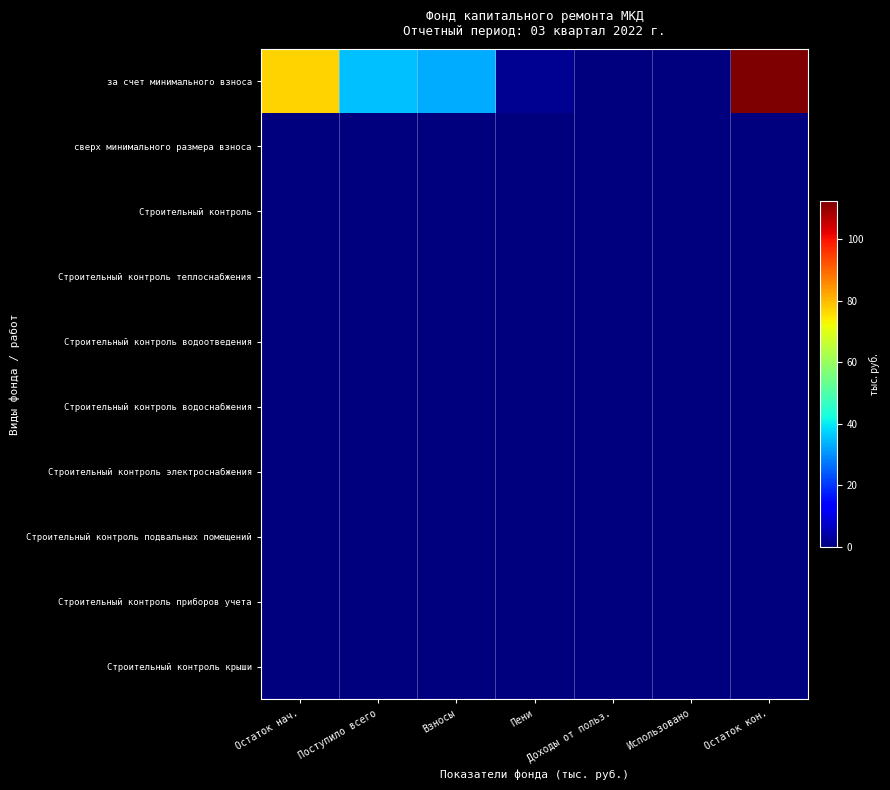

Reading left to right, transcribe all the data shown in this chart.

за счет минимального взноса: Остаток нач.=77.2	Поступило всего=35.1	Взносы=33.1	Пени=2.0	Доходы от польз.=0.0	Использовано=0.0	Остаток кон.=112.3
сверх минимального размера взноса: Остаток нач.=0.0	Поступило всего=0.0	Взносы=0.0	Пени=0.0	Доходы от польз.=0.0	Использовано=0.0	Остаток кон.=0.0
Строительный контроль: Остаток нач.=0.0	Поступило всего=0.0	Взносы=0.0	Пени=0.0	Доходы от польз.=0.0	Использовано=0.0	Остаток кон.=0.0
Строительный контроль теплоснабжения: Остаток нач.=0.0	Поступило всего=0.0	Взносы=0.0	Пени=0.0	Доходы от польз.=0.0	Использовано=0.0	Остаток кон.=0.0
Строительный контроль водоотведения: Остаток нач.=0.0	Поступило всего=0.0	Взносы=0.0	Пени=0.0	Доходы от польз.=0.0	Использовано=0.0	Остаток кон.=0.0
Строительный контроль водоснабжения: Остаток нач.=0.0	Поступило всего=0.0	Взносы=0.0	Пени=0.0	Доходы от польз.=0.0	Использовано=0.0	Остаток кон.=0.0
Строительный контроль электроснабжения: Остаток нач.=0.0	Поступило всего=0.0	Взносы=0.0	Пени=0.0	Доходы от польз.=0.0	Использовано=0.0	Остаток кон.=0.0
Строительный контроль подвальных помещений: Остаток нач.=0.0	Поступило всего=0.0	Взносы=0.0	Пени=0.0	Доходы от польз.=0.0	Использовано=0.0	Остаток кон.=0.0
Строительный контроль приборов учета: Остаток нач.=0.0	Поступило всего=0.0	Взносы=0.0	Пени=0.0	Доходы от польз.=0.0	Использовано=0.0	Остаток кон.=0.0
Строительный контроль крыши: Остаток нач.=0.0	Поступило всего=0.0	Взносы=0.0	Пени=0.0	Доходы от польз.=0.0	Использовано=0.0	Остаток кон.=0.0